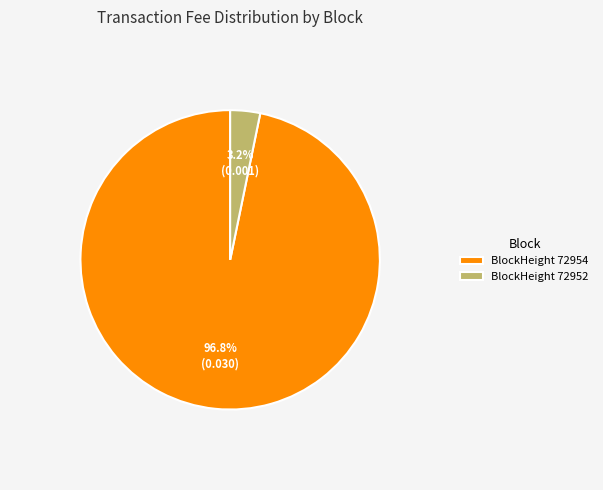

Which category has the smallest portion of the pie?

BlockHeight 72952